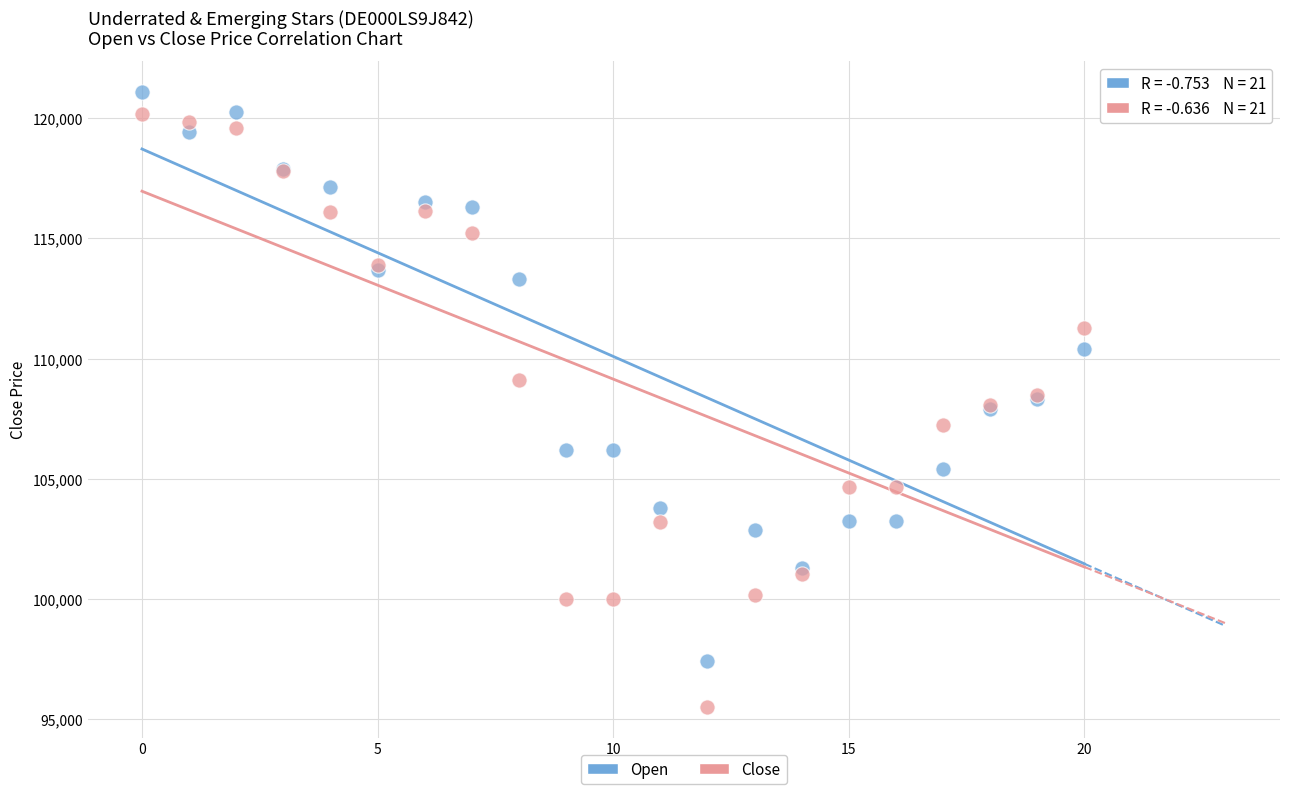

What are all the series names shown in the legend?

Open, Close